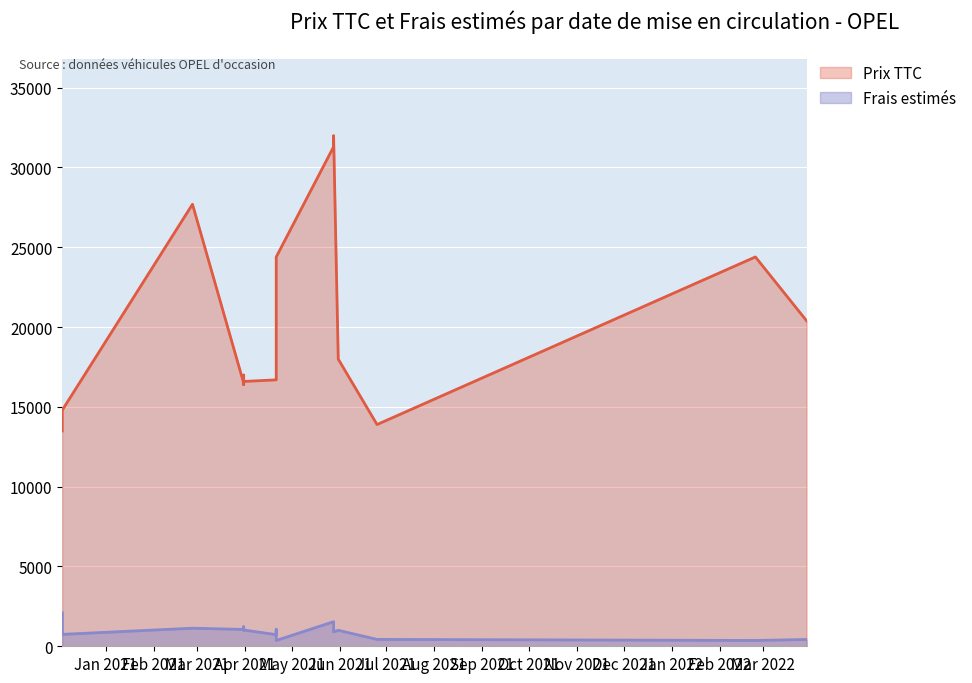

How many lines are shown in the chart?

2